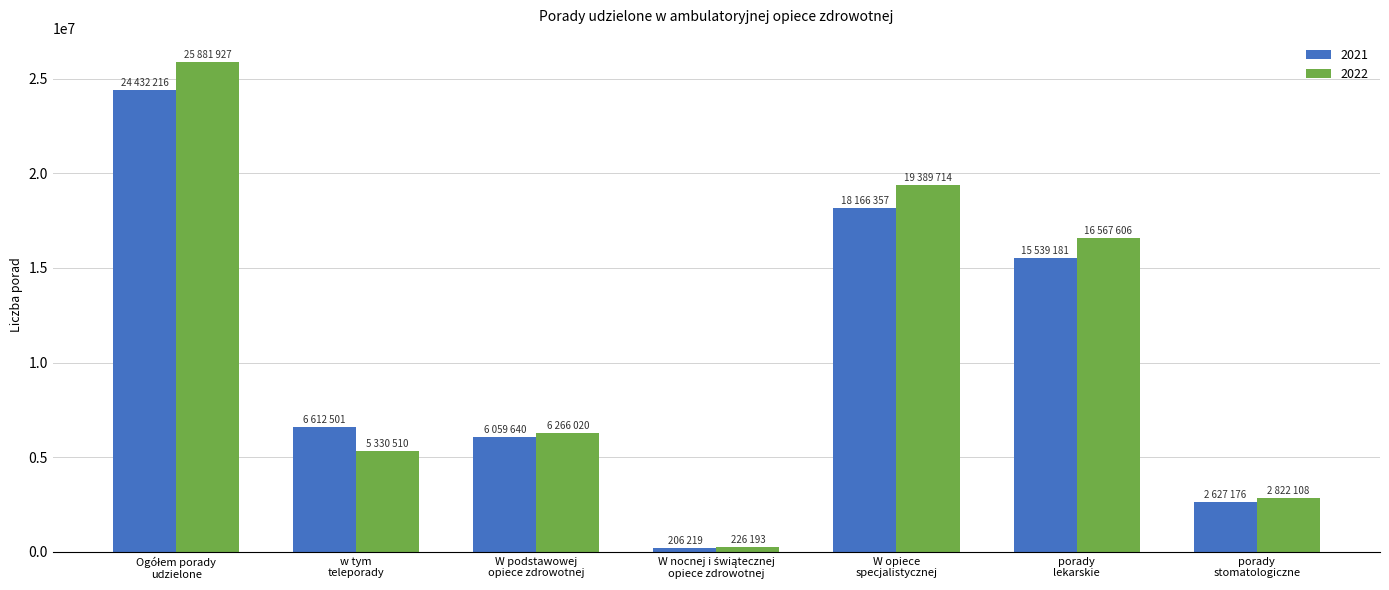

Rank the series by their maximum value, from lowest to highest.

2021, 2022